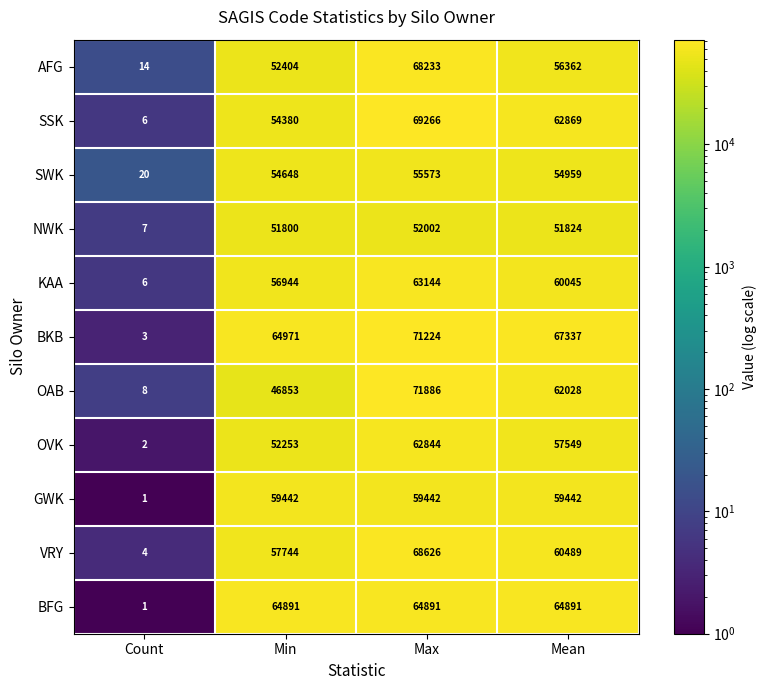

How many distinct data groups are displayed?

11